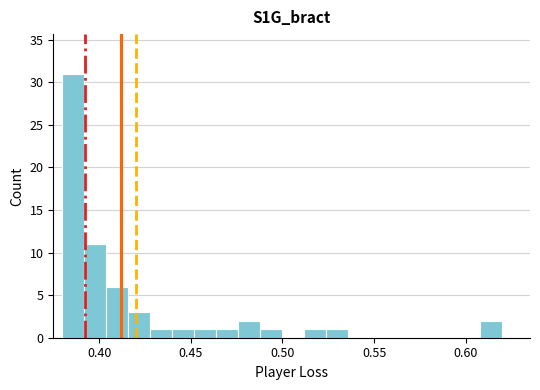

Read against the x-axis, roughly where is the centre of the tallest bar?

0.385